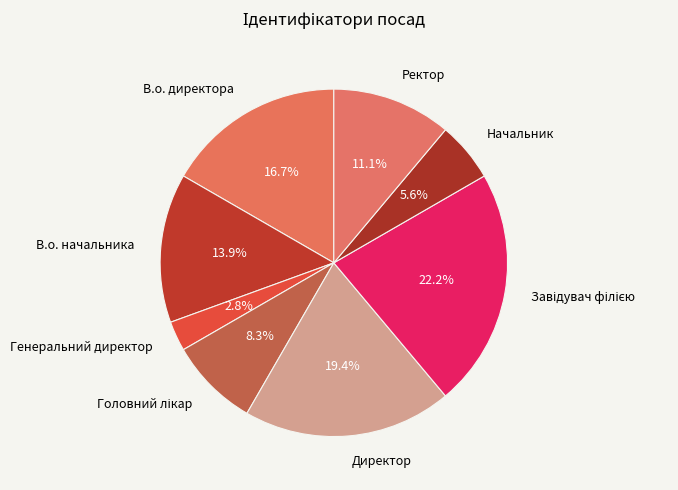

Between Генеральний директор and В.о. директора, which is larger?

В.о. директора